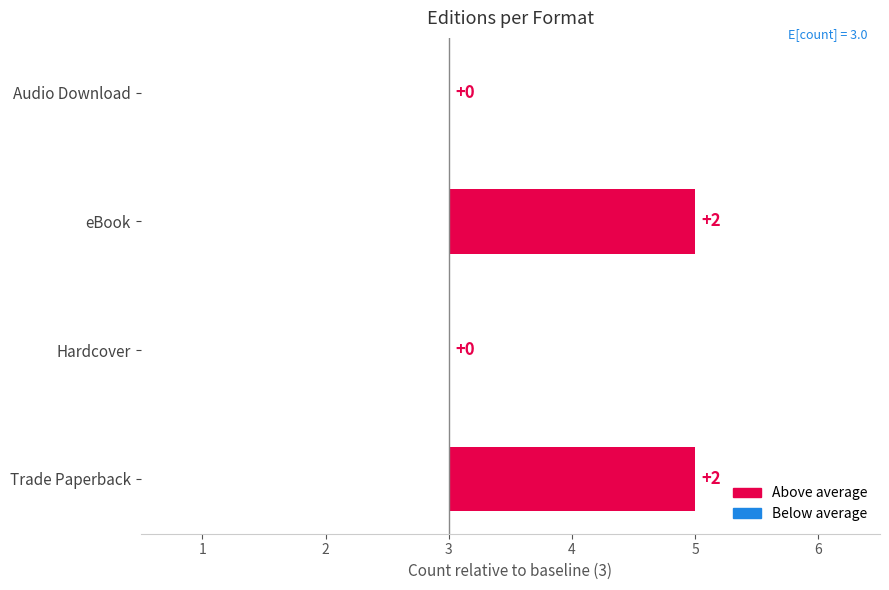

What is the average value?

3